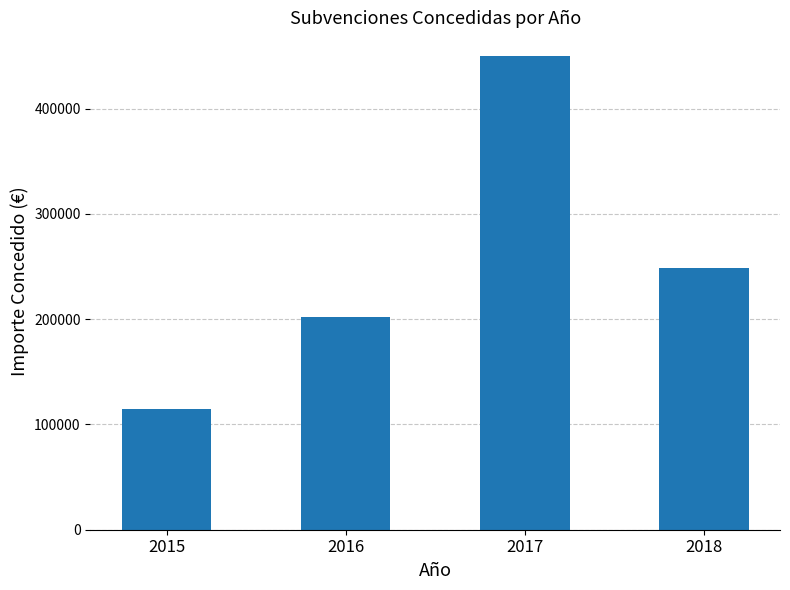

Which label corresponds to the smallest value in the chart?

2015